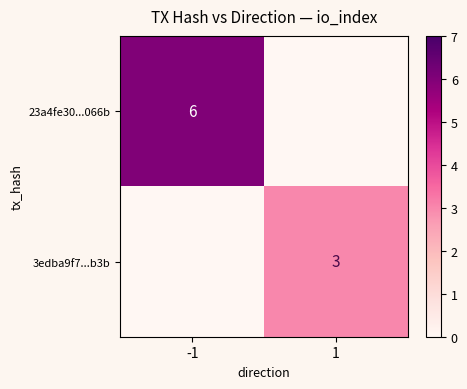

The 3edba9f7...b3b series shows 3 at 1. True or false?

True